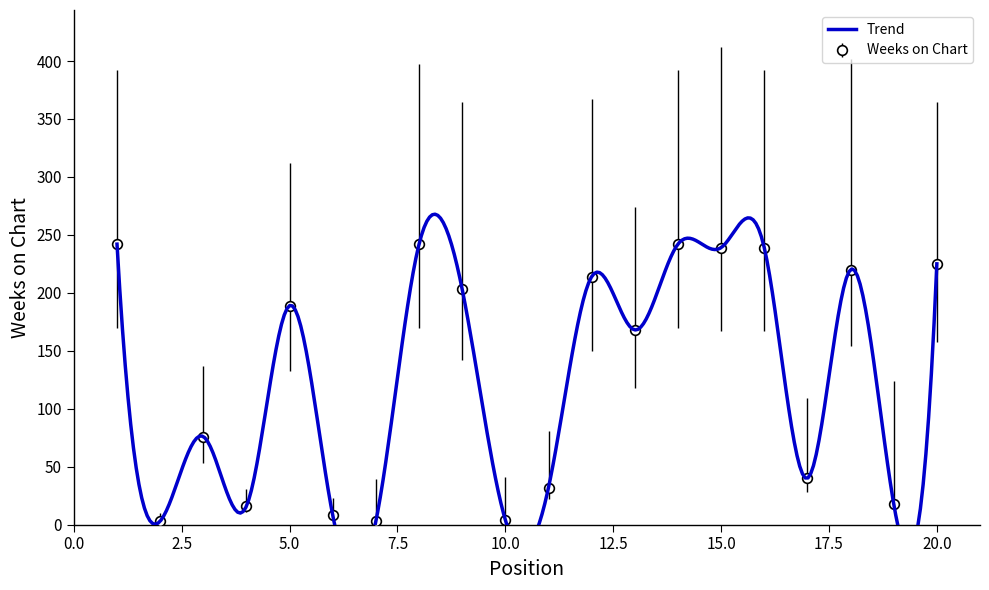

The value at 8 is 105. True or false?

False